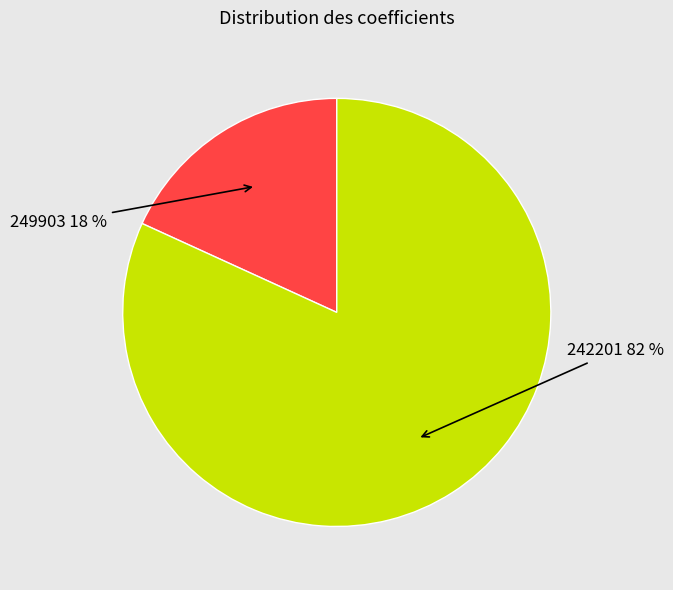

The 249903 slice represents 18% of the pie. True or false?

True